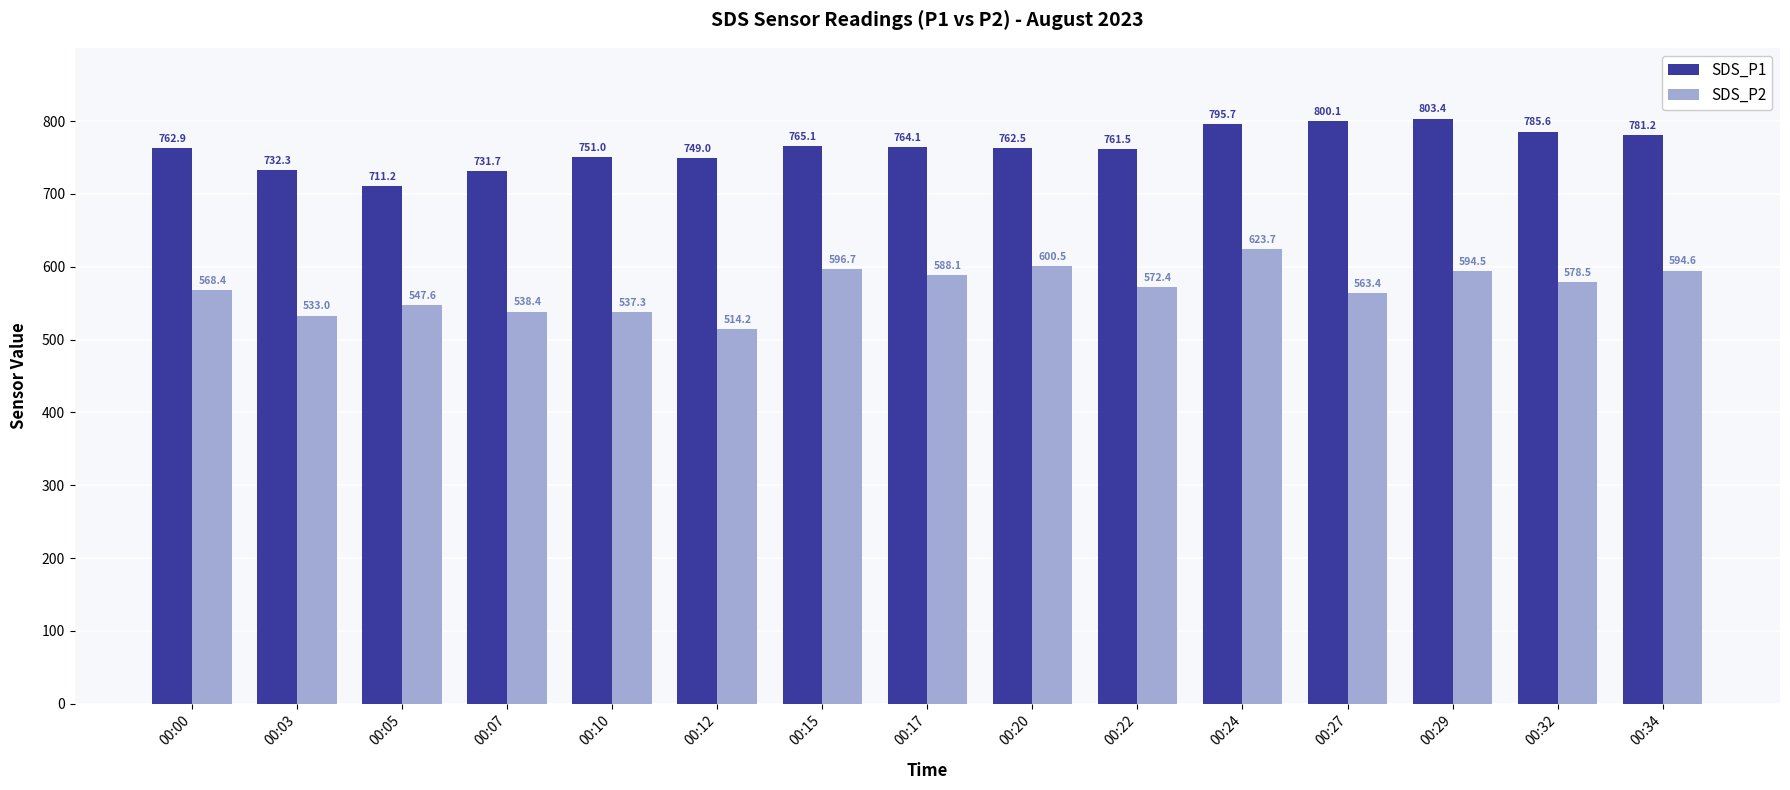

What is the difference between the SDS_P2 values at 00:03 and 00:00?

35.4